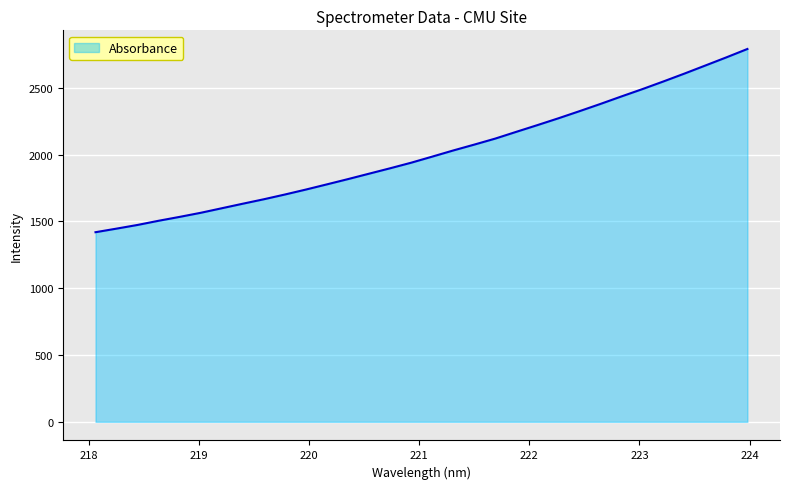

What is the smallest value displayed?

1419.6